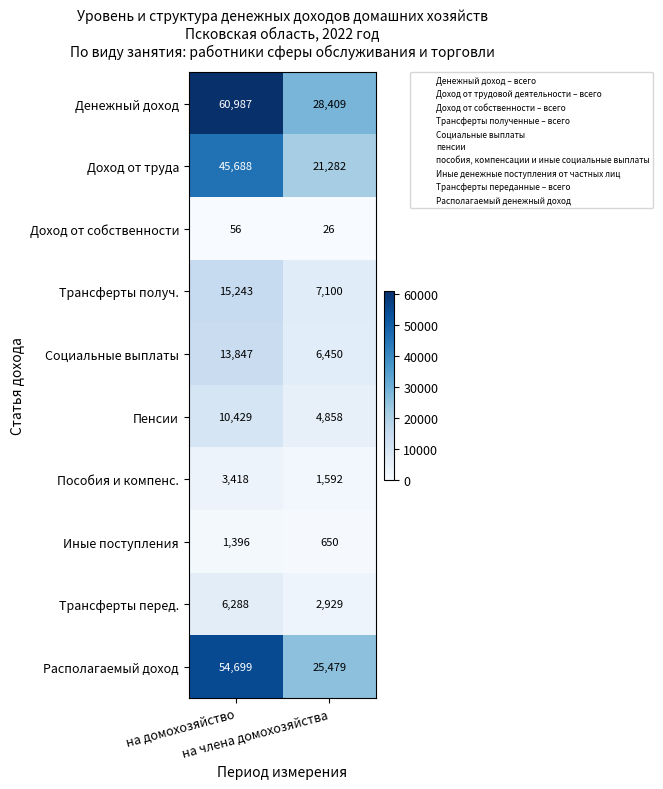

What is the maximum value for Иные поступления?

1396